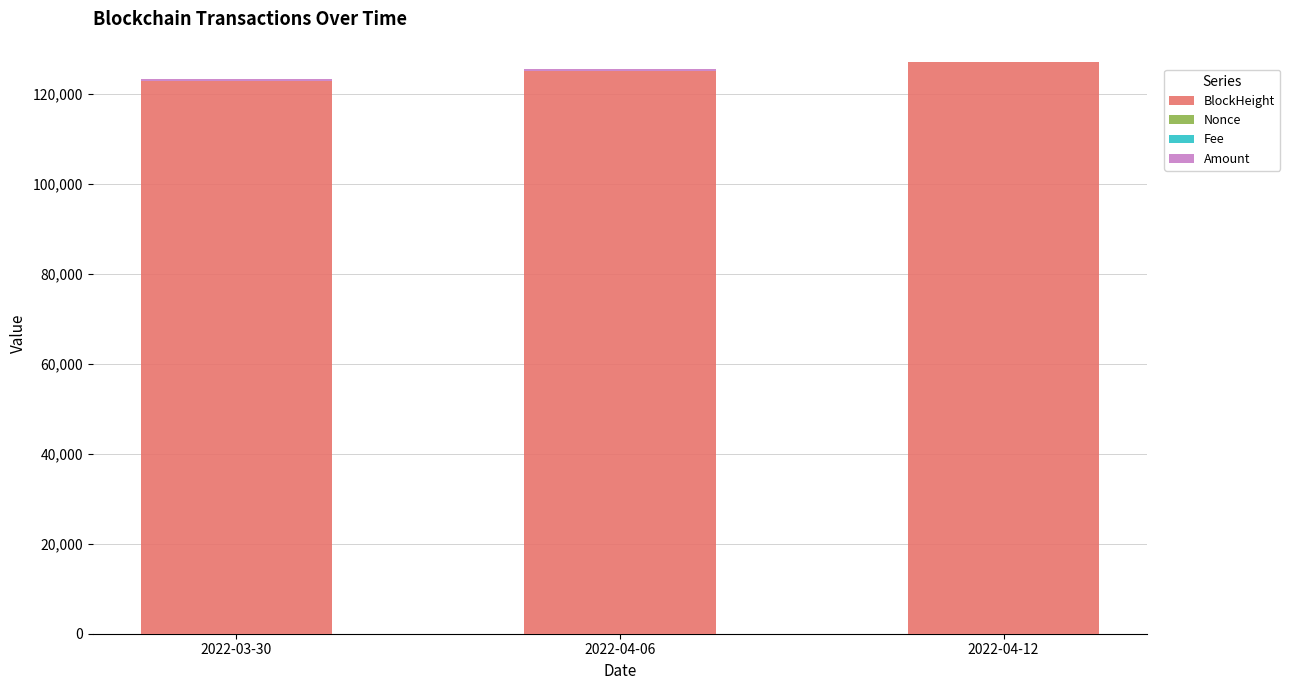

What is the maximum value for BlockHeight?

127192.0